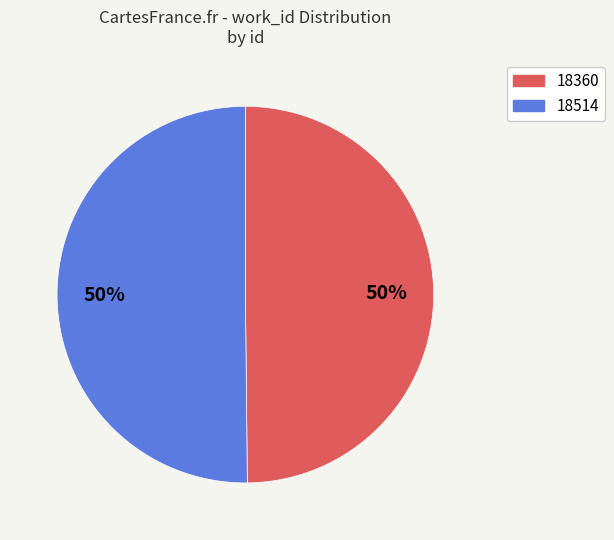

True or false: 18360 accounts for 50% of the total.

True